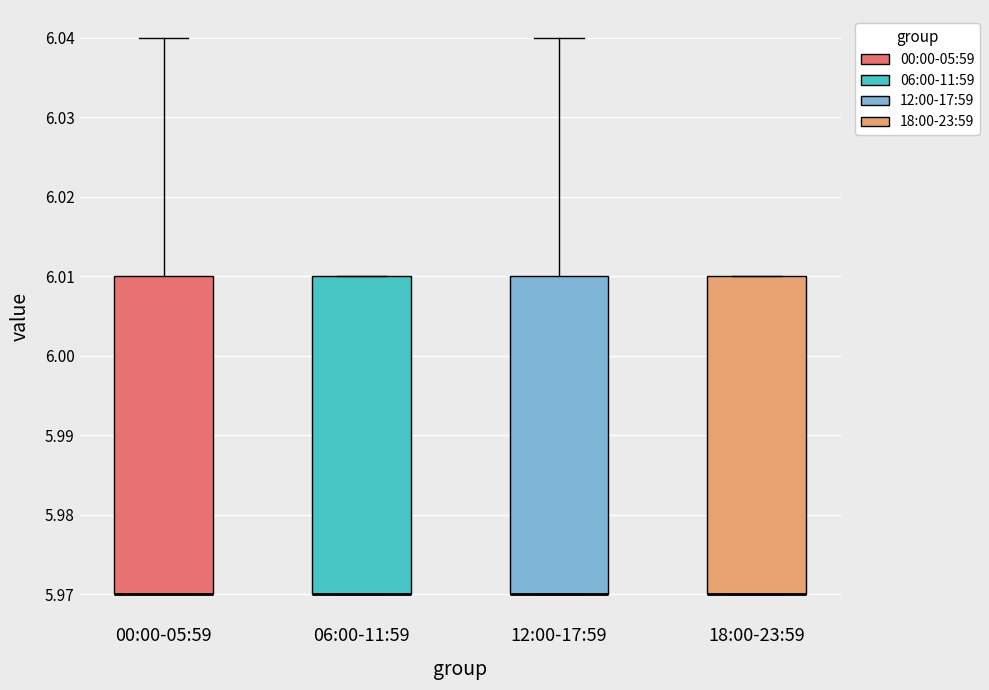

Reading left to right, transcribe this box plot: for each box, give where its median line is, the range the box spans, and where its two whiskers end, as read against the y-axis. The values are not printed on the chart, so give them approximately, as read against the axis.

00:00-05:59: median 5.97 (drawn on the box's lower edge), box 5.97 to 6.01, whiskers 5.97 to 6.04
06:00-11:59: median 5.97 (drawn on the box's lower edge), box 5.97 to 6.01, whiskers 5.97 to 6.01
12:00-17:59: median 5.97 (drawn on the box's lower edge), box 5.97 to 6.01, whiskers 5.97 to 6.04
18:00-23:59: median 5.97 (drawn on the box's lower edge), box 5.97 to 6.01, whiskers 5.97 to 6.01